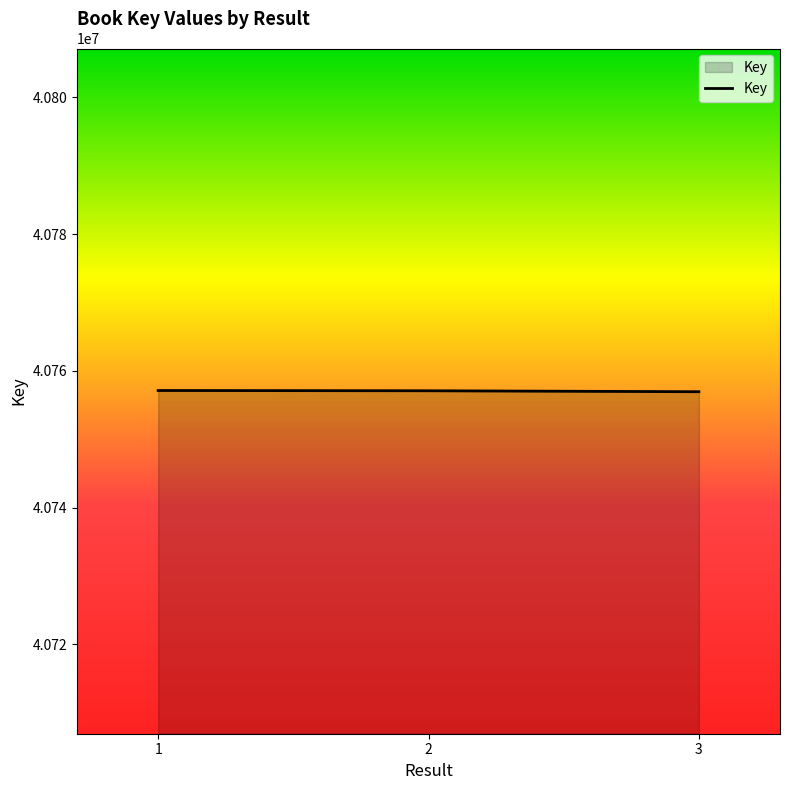

Is it true that the value at 1 is 21332656?

False